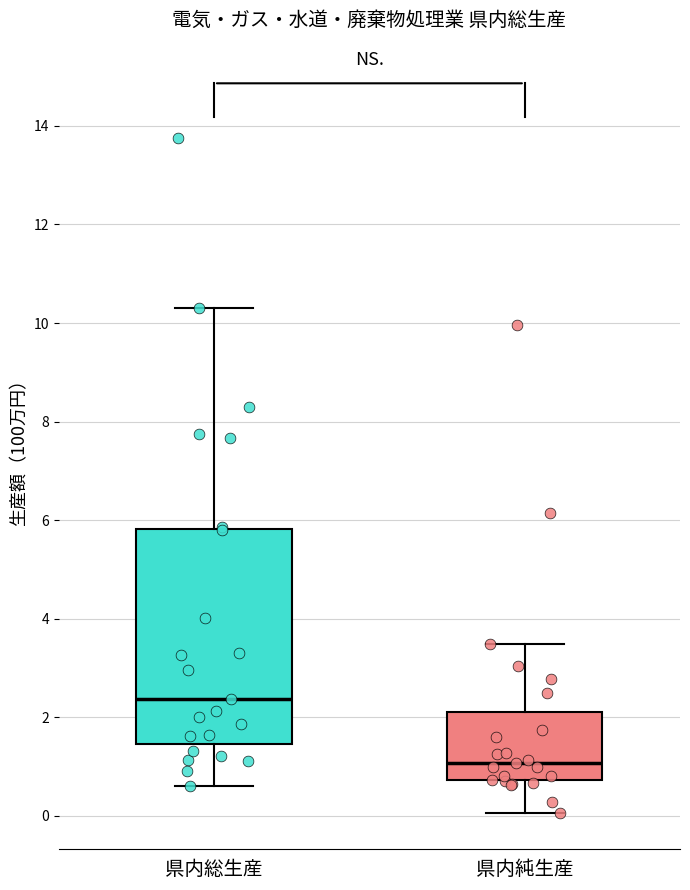

Comparing the boxes themselves (not the whiskers), which one is the tallest?

県内総生産